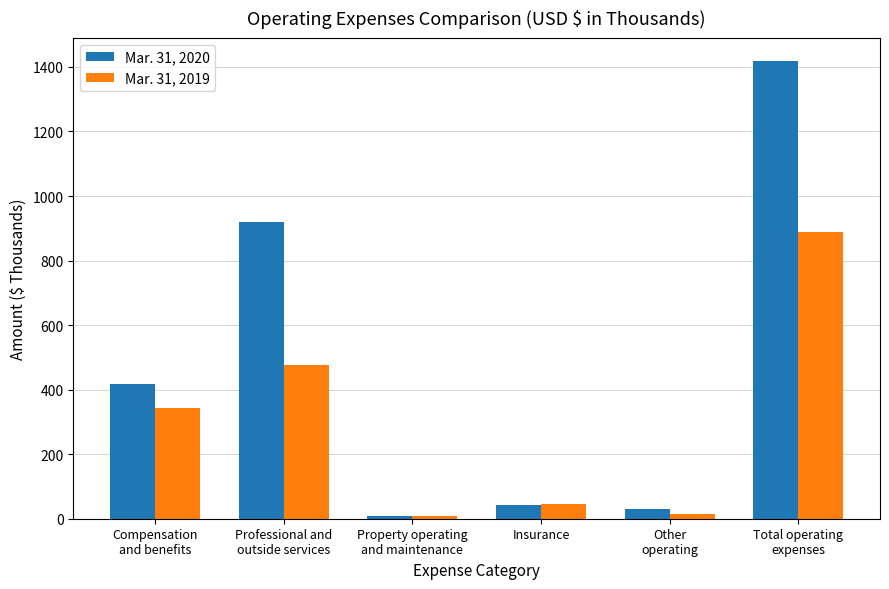

How many values in the Mar. 31, 2020 series are below 419?

3